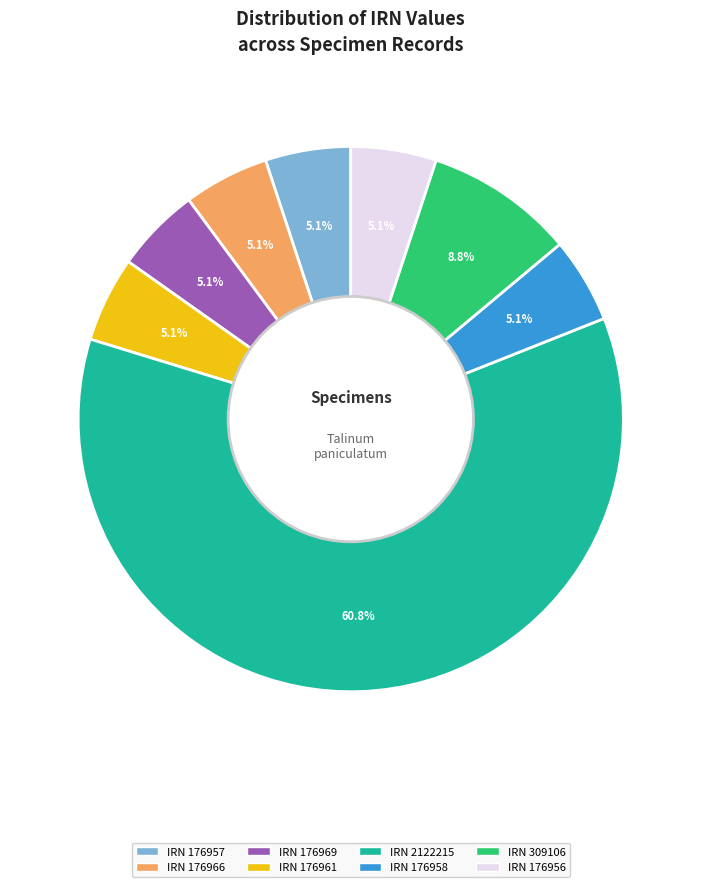

Is there any slice that represents more than half of the pie?

Yes